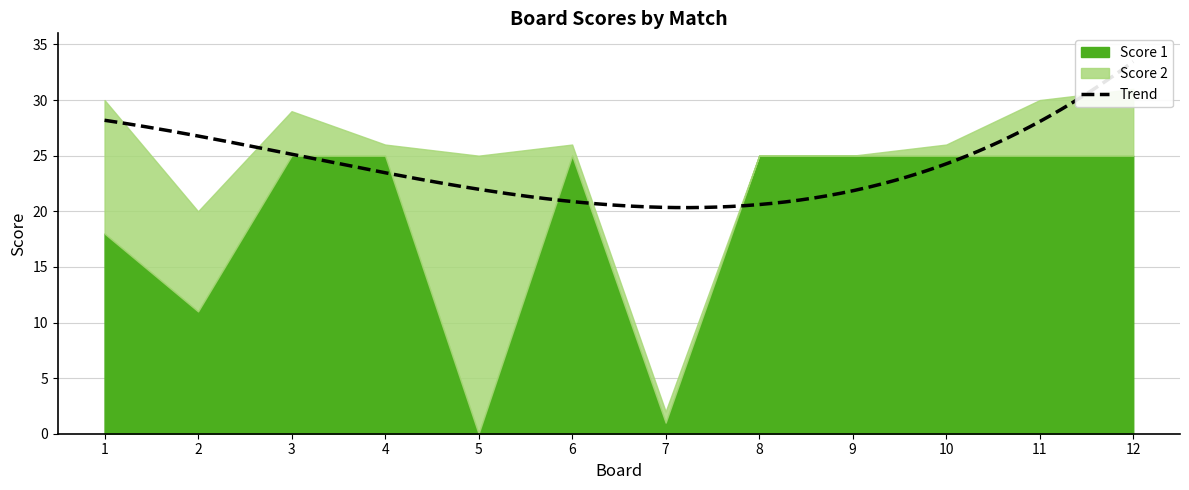

After their last crossing, which series has the higher values: Score 1 or Score 2?

Score 1